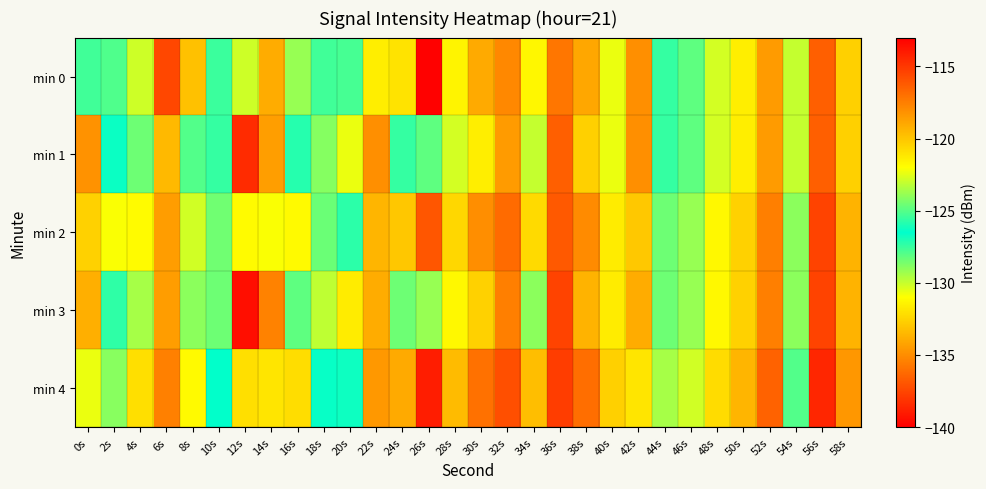

How many distinct data groups are displayed?

5